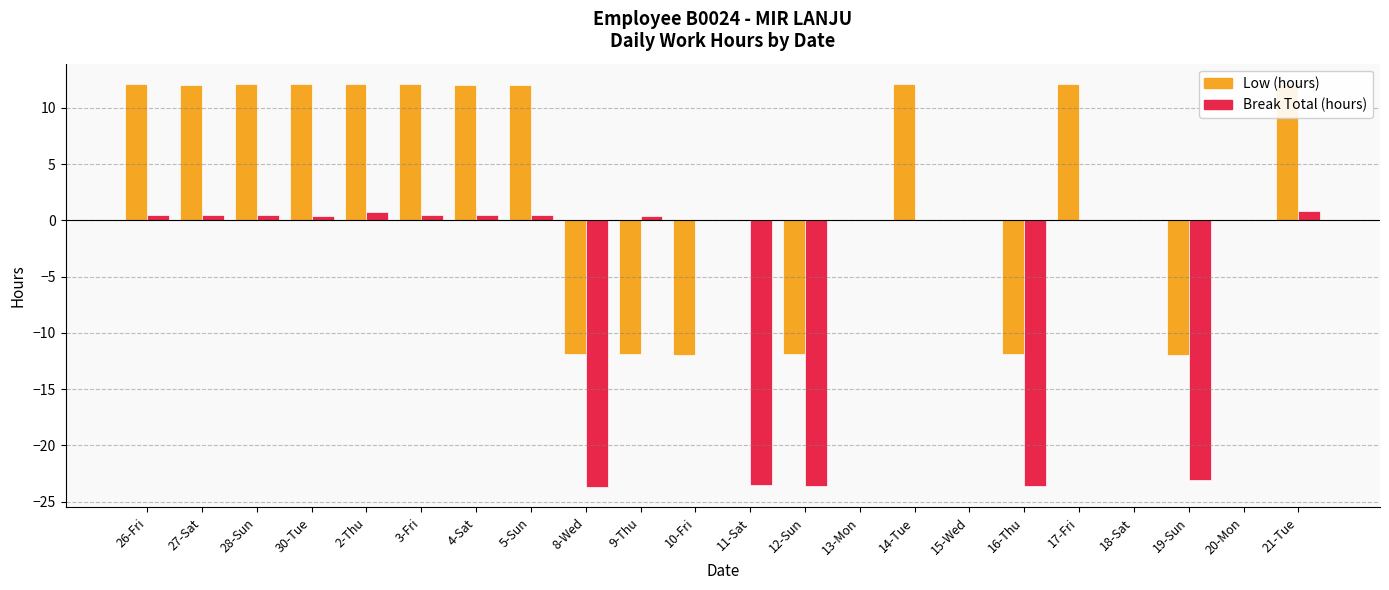

True or false: Low (hours) has a value of -11.9 at 19-Sun.

True